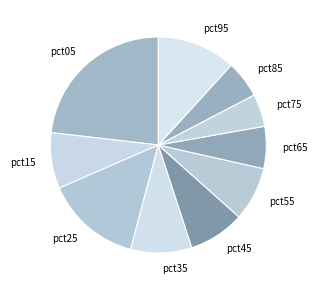

Is it true that pct65 is 16% of the pie?

False